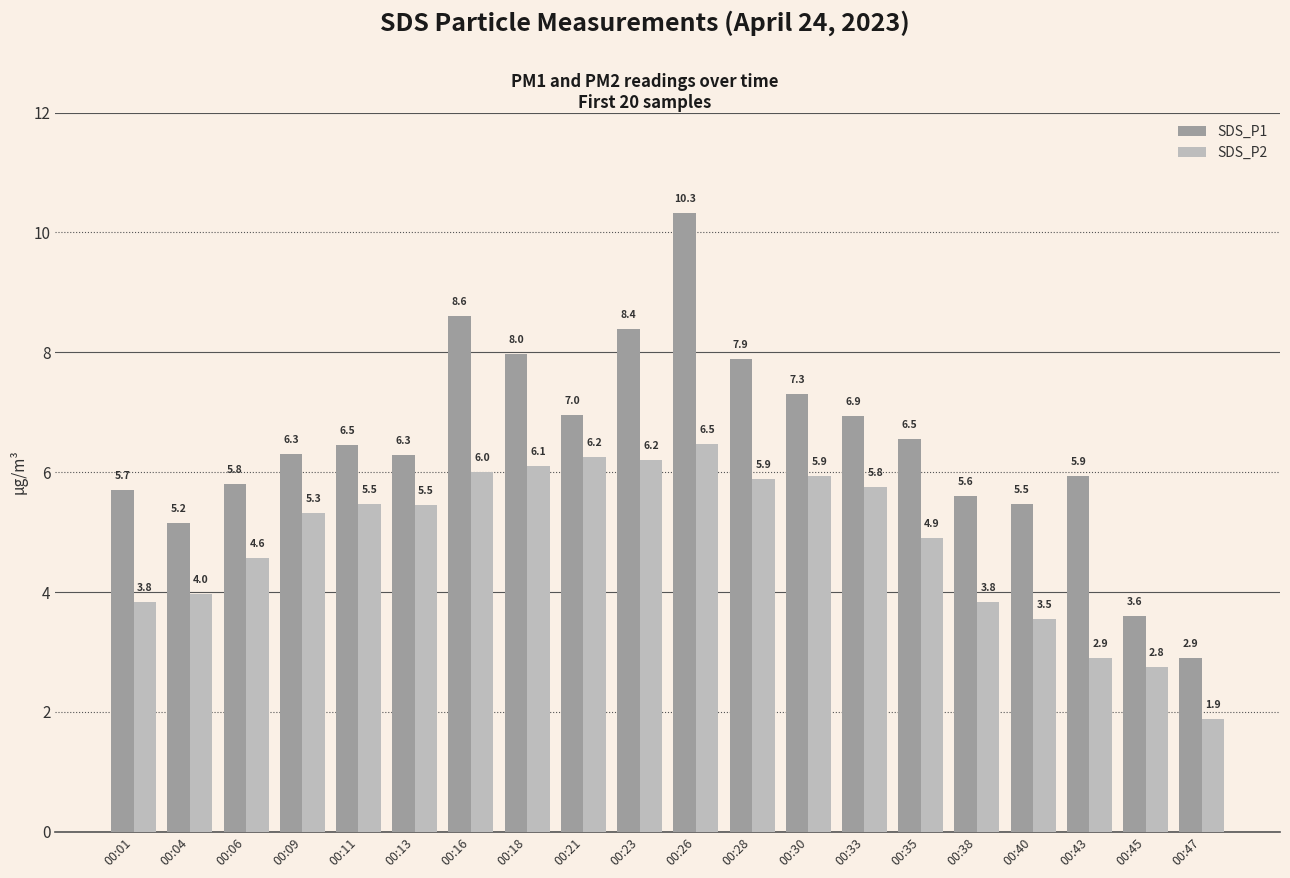

What is the total value across all series at 00:06?

10.4